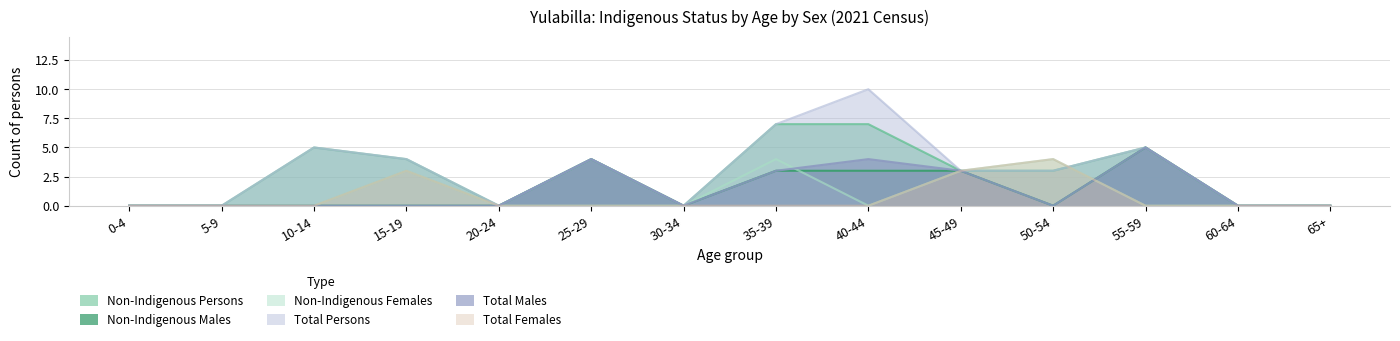

Between which two adjacent categories do Total Males and Total Females first intersect?

50-54 and 55-59